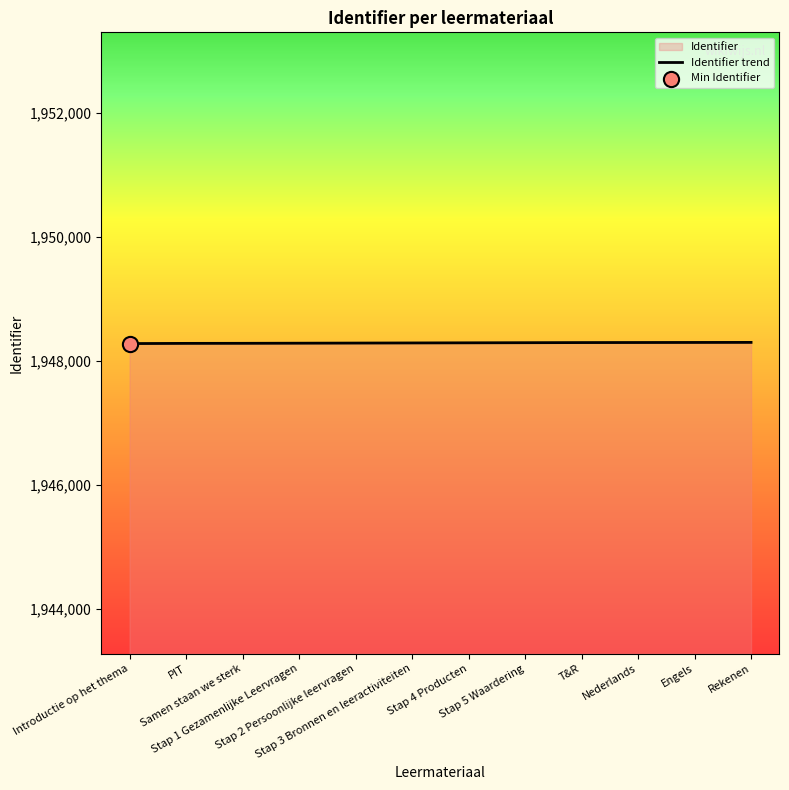

What is the change in value from Stap 1 Gezamenlijke Leervragen to Stap 3 Bronnen en leeractiviteiten?

+4